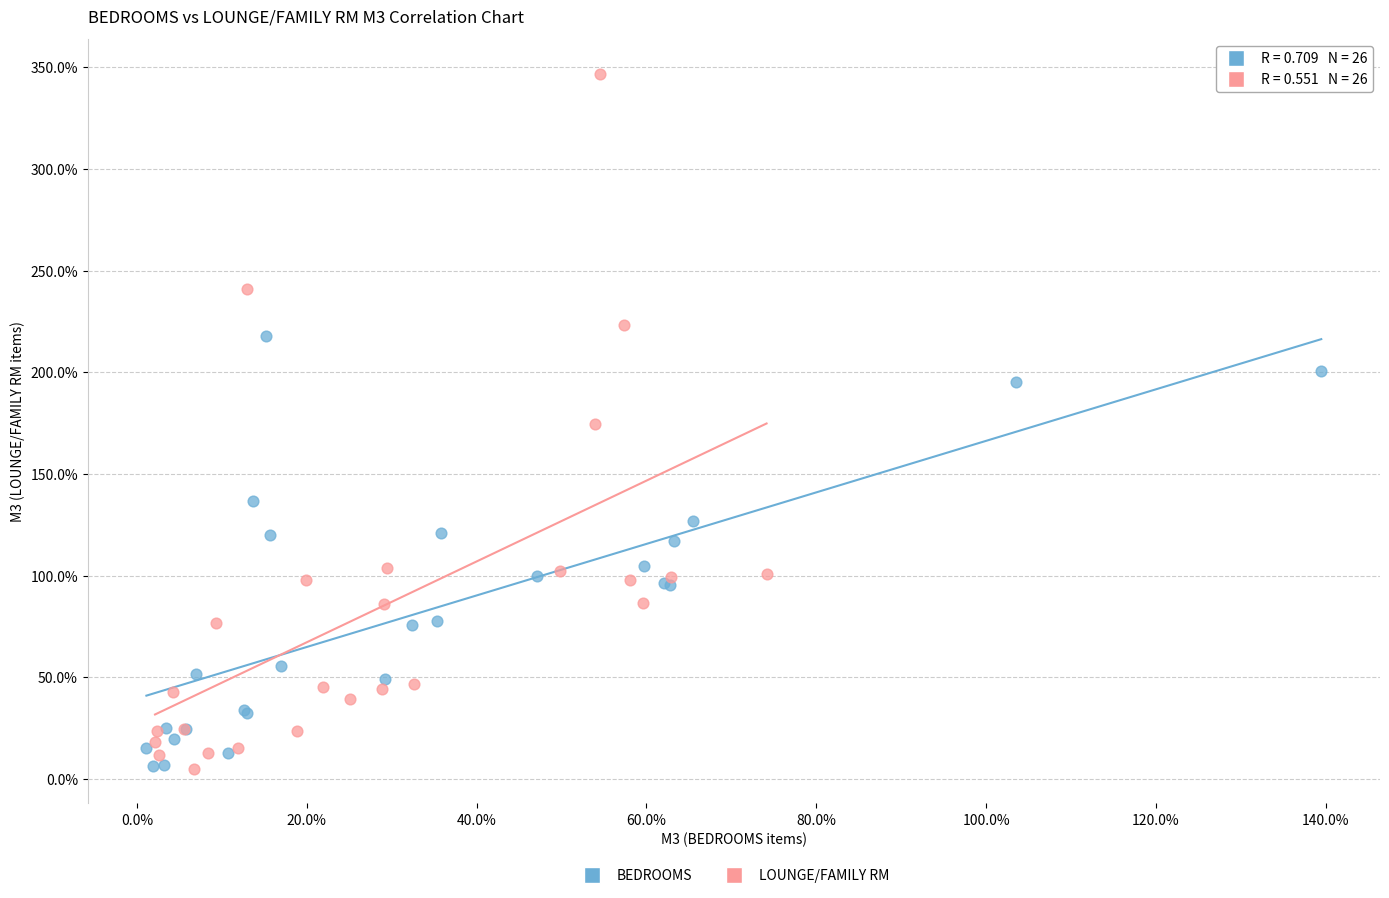

What are all the series names shown in the legend?

BEDROOMS, LOUNGE/FAMILY RM